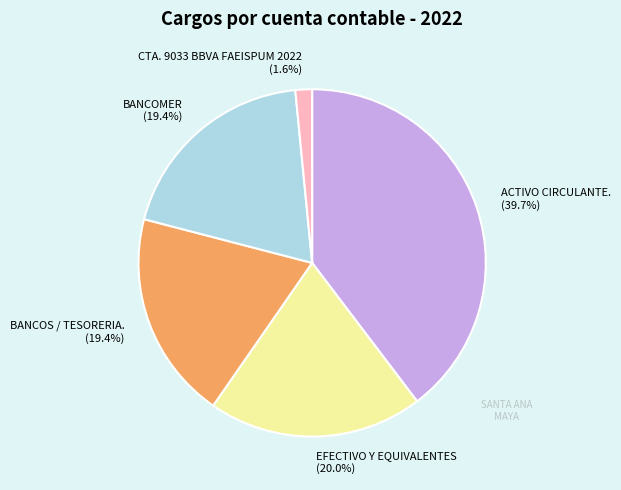

How much of the chart is everything except BANCOMER?

80.6%